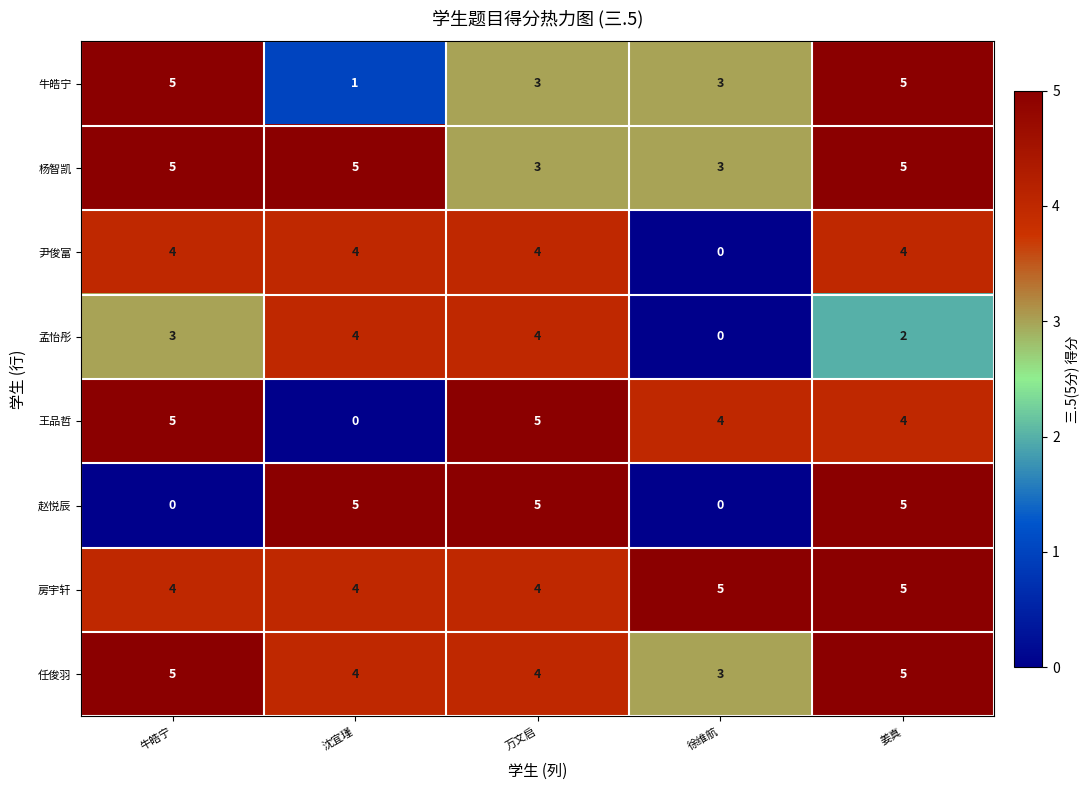

At how many categories does at least one series exceed 1?

5